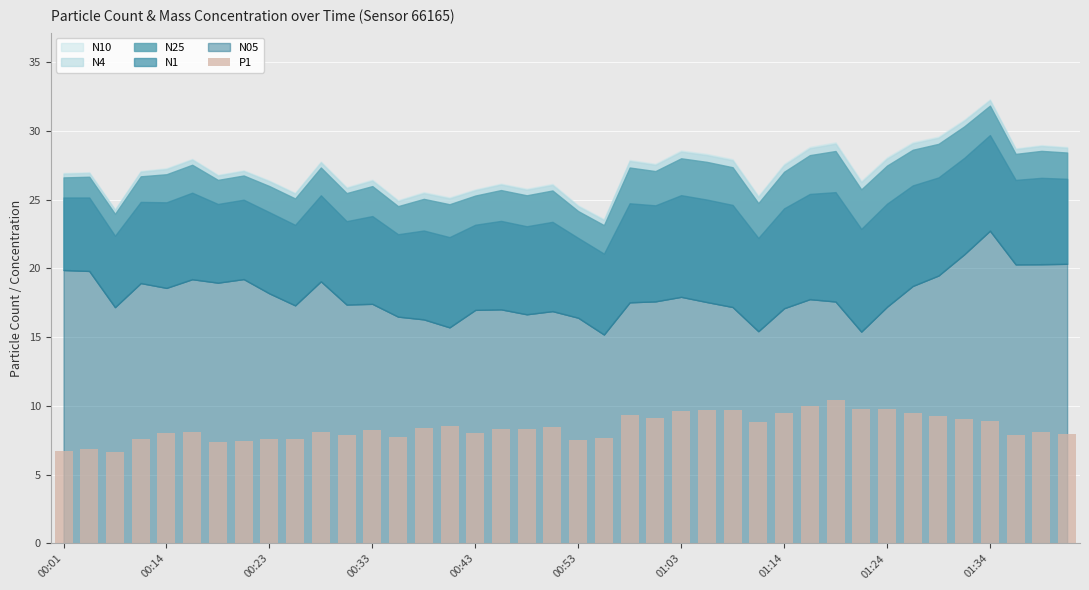

What is the value of the 15th bar from the left?

8.4